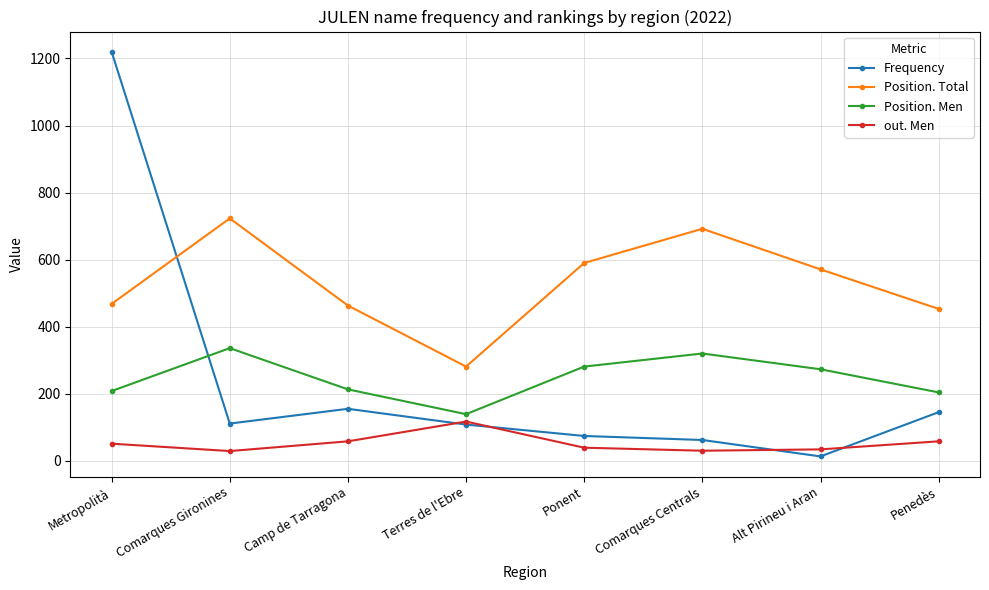

Which series has the largest range (max minus min)?

Frequency